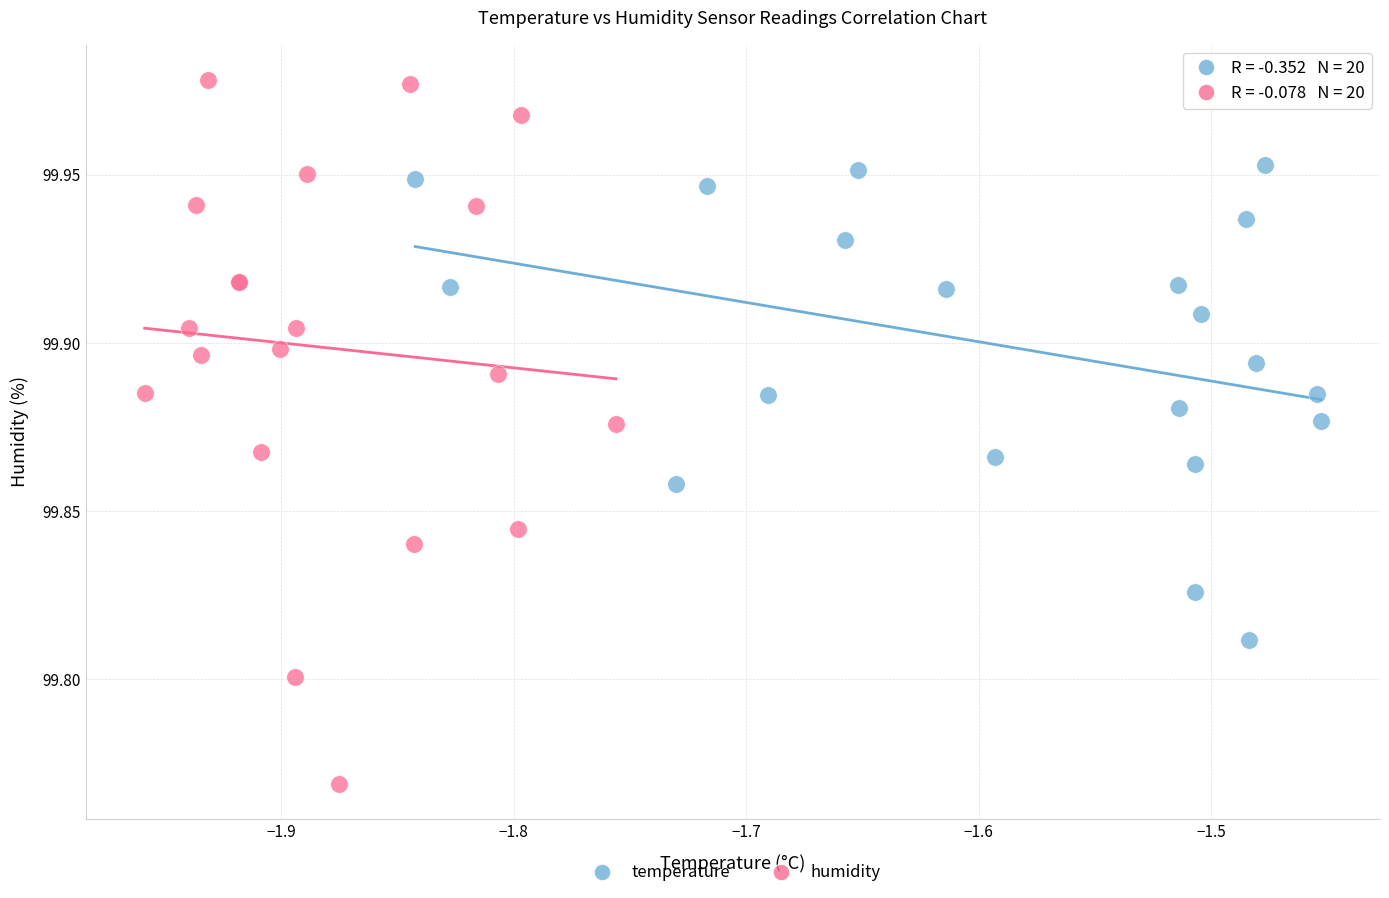

What are all the series names shown in the legend?

temperature, humidity